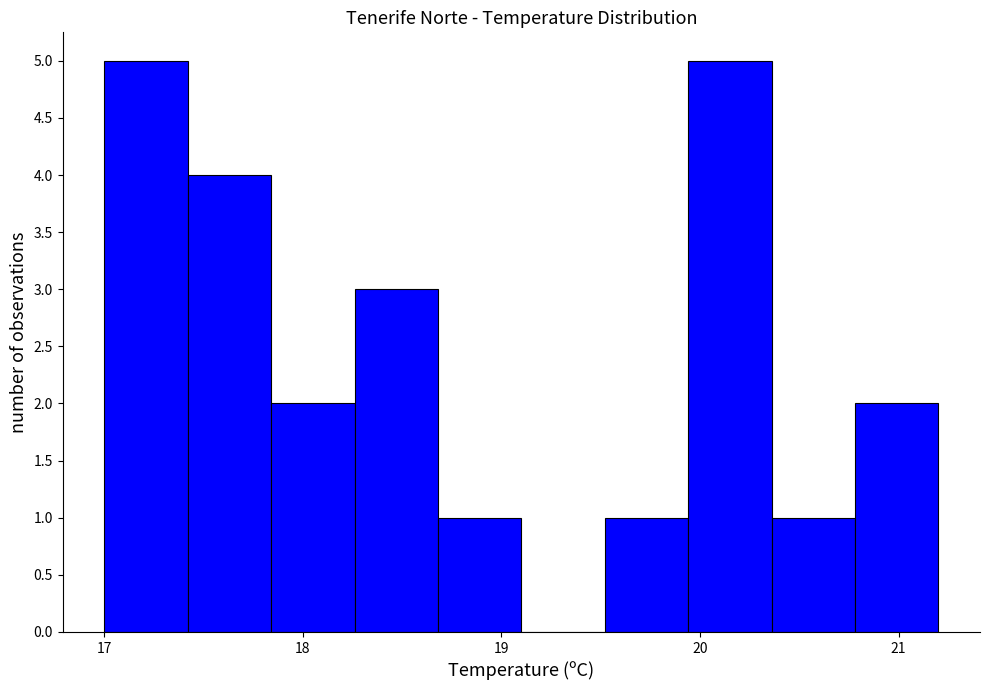

What is the height of the bar covering 20.36 to 20.78 on the x-axis? Neither the bar edges nor the heights are printed on the chart, so give them approximately, as read against the axes.

1